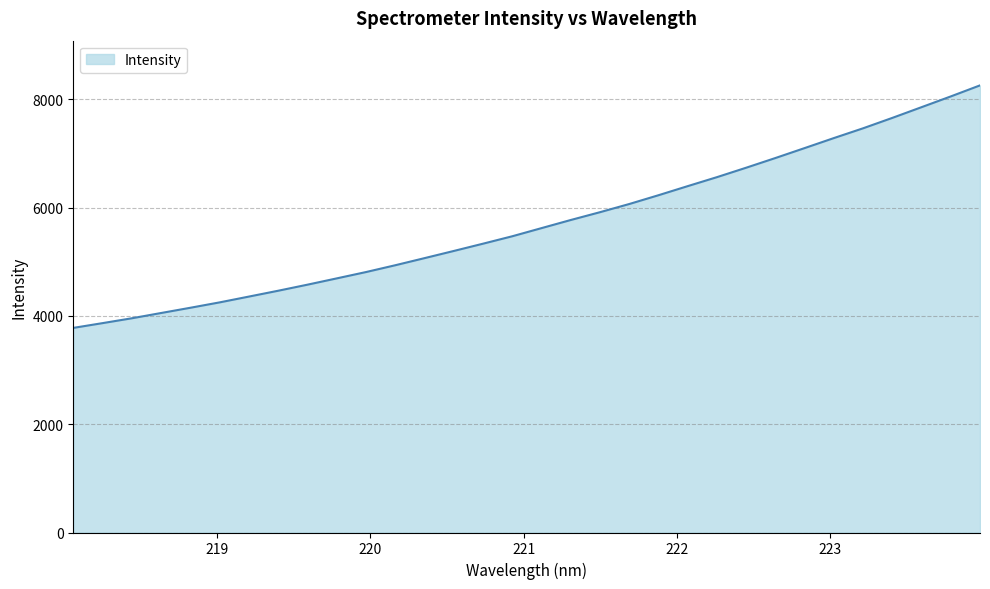

What is the greatest value displayed?

8259.9